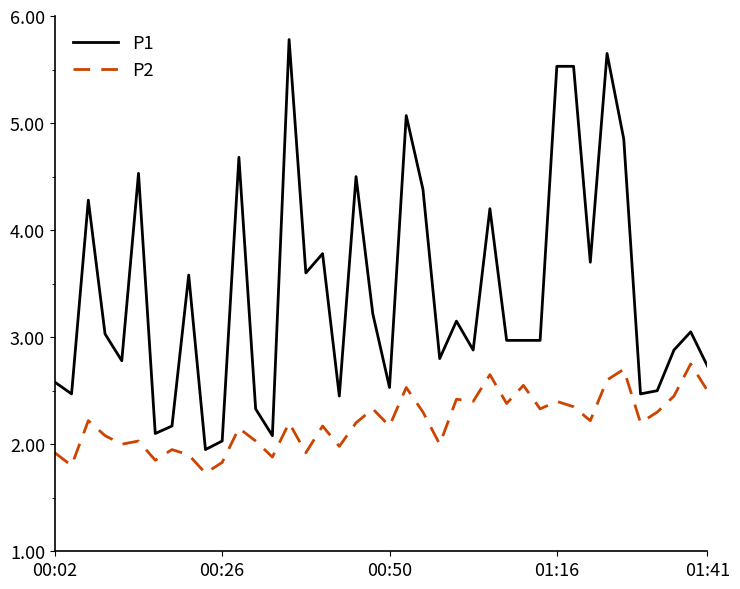

Rank the series by their maximum value, from highest to lowest.

P1, P2